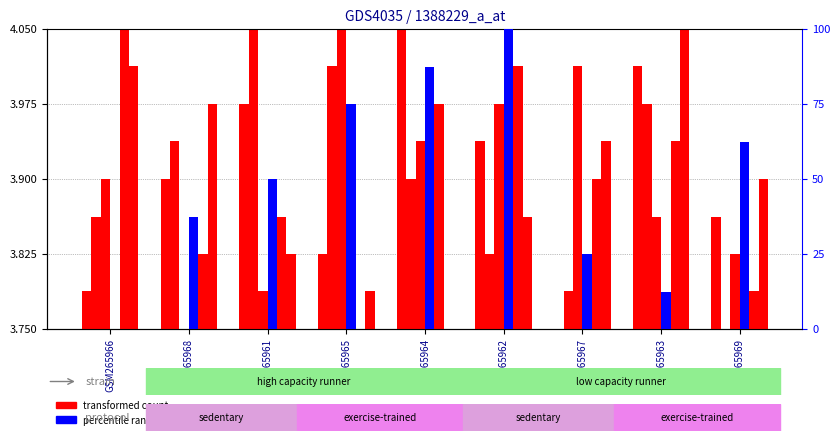

How many values in the percentile rank within the sample series exceed 50?

4